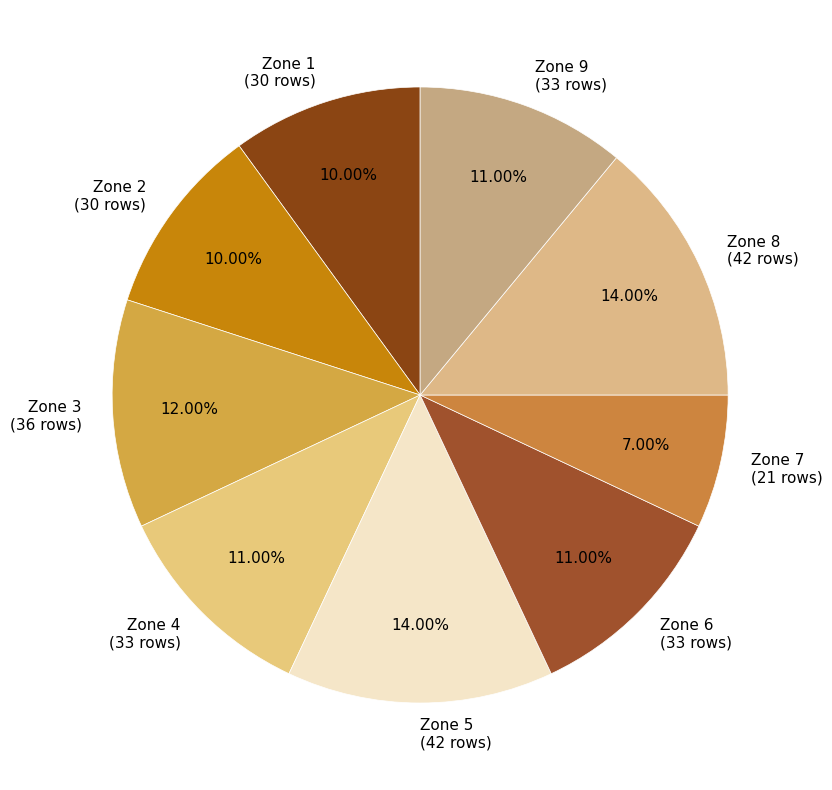

How many slices are in this pie chart?

9